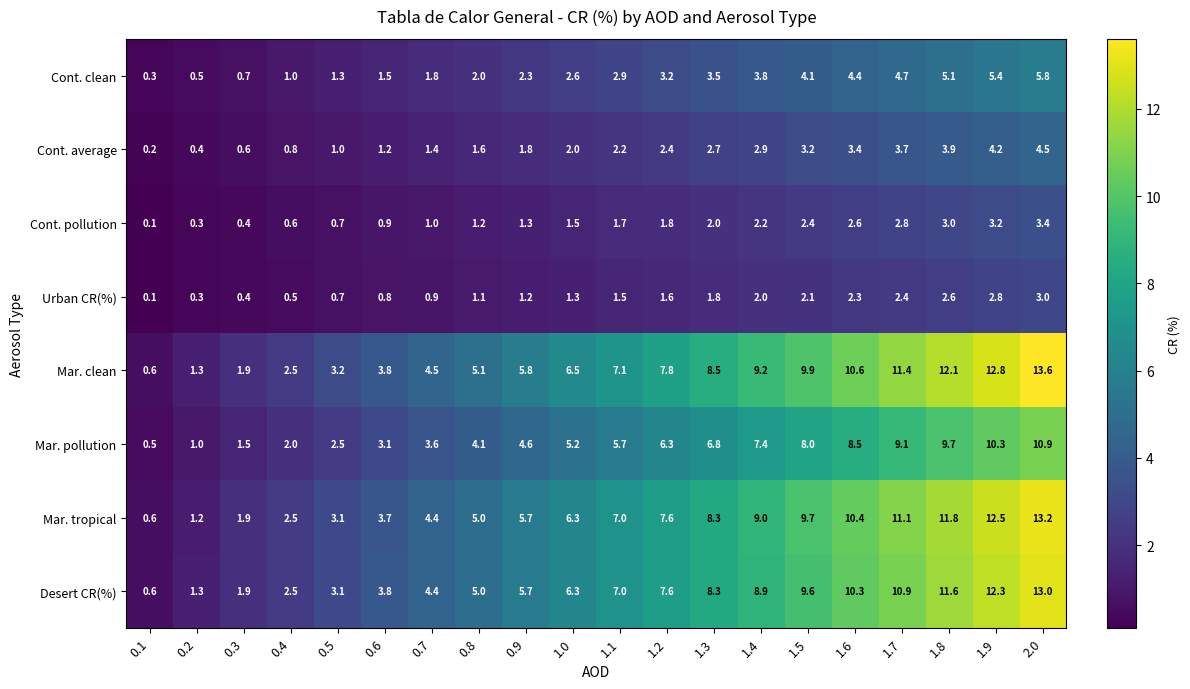

What is the greatest value displayed?

13.6